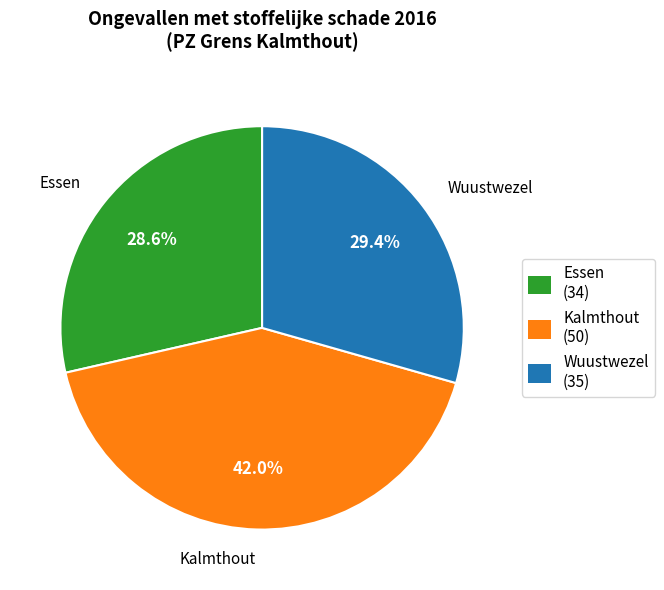

Rank the categories by value from lowest to highest.

Essen, Wuustwezel, Kalmthout